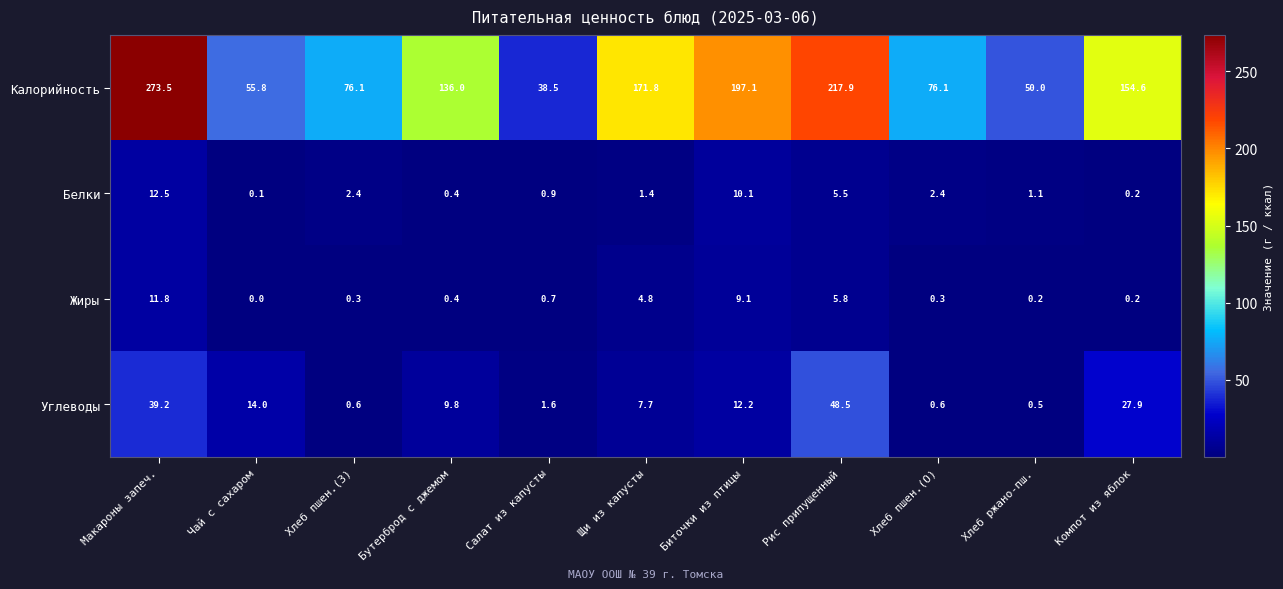

What is the maximum value shown in the chart?

273.5